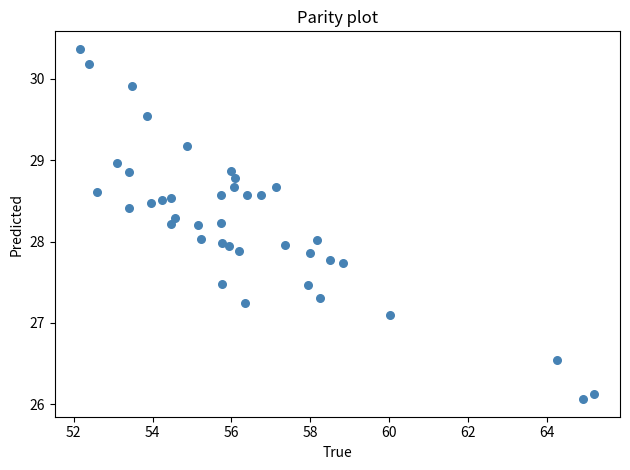

What is the range of Y values (max minus min)?

4.3